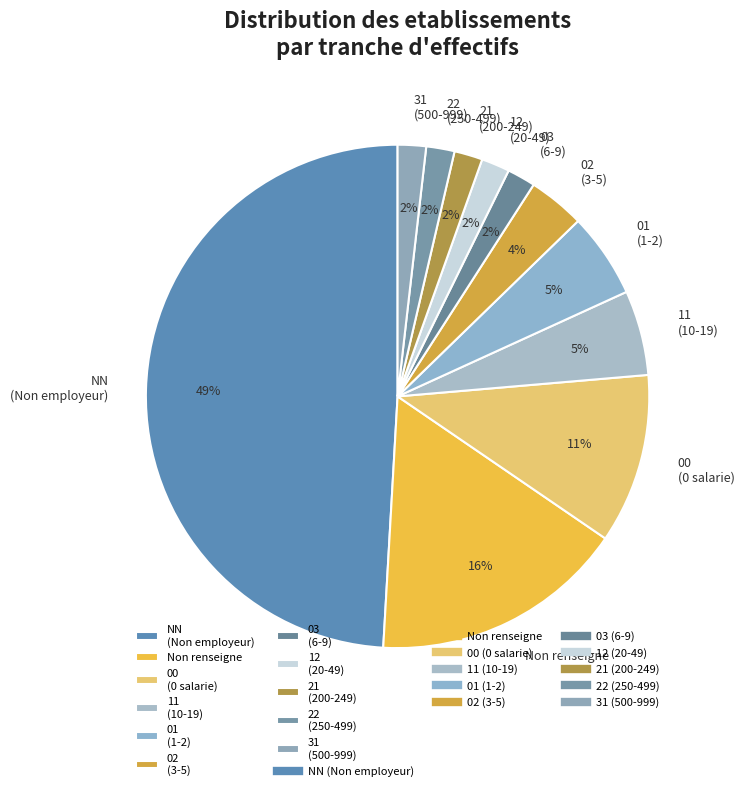

The 02 (3-5) slice represents 4% of the pie. True or false?

True